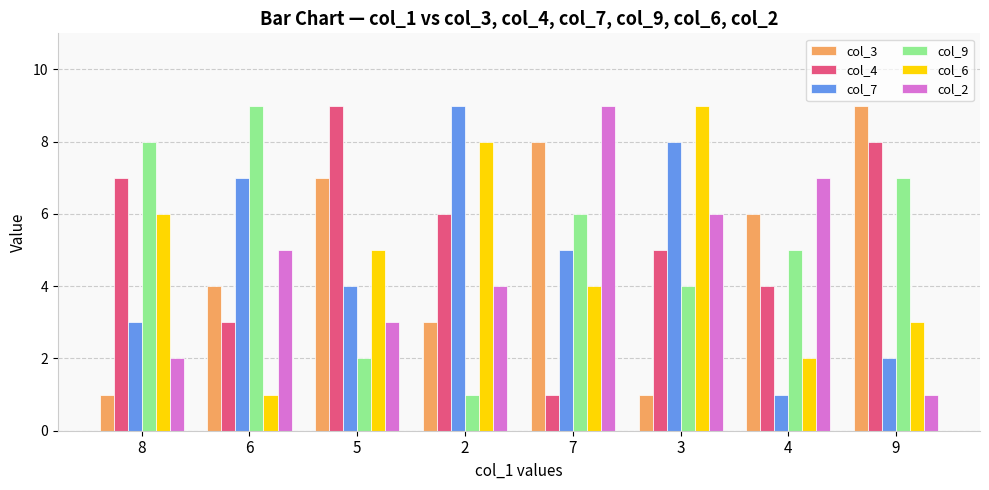

What position from the left is 9?

8